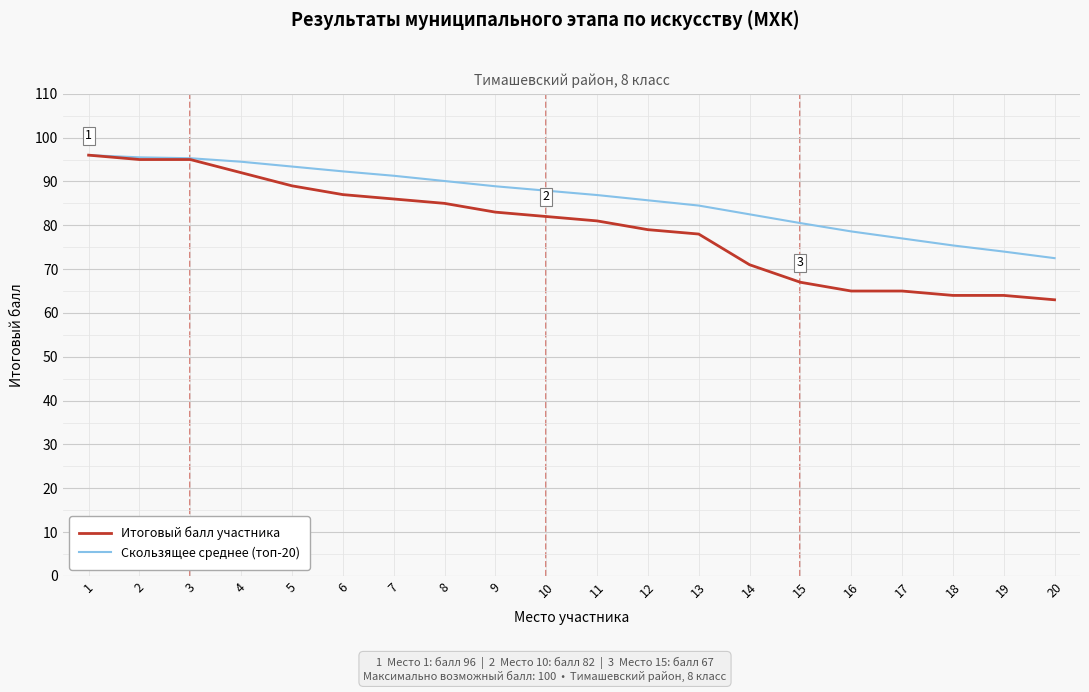

What is the spread (max minus min) of values at 2?

0.5